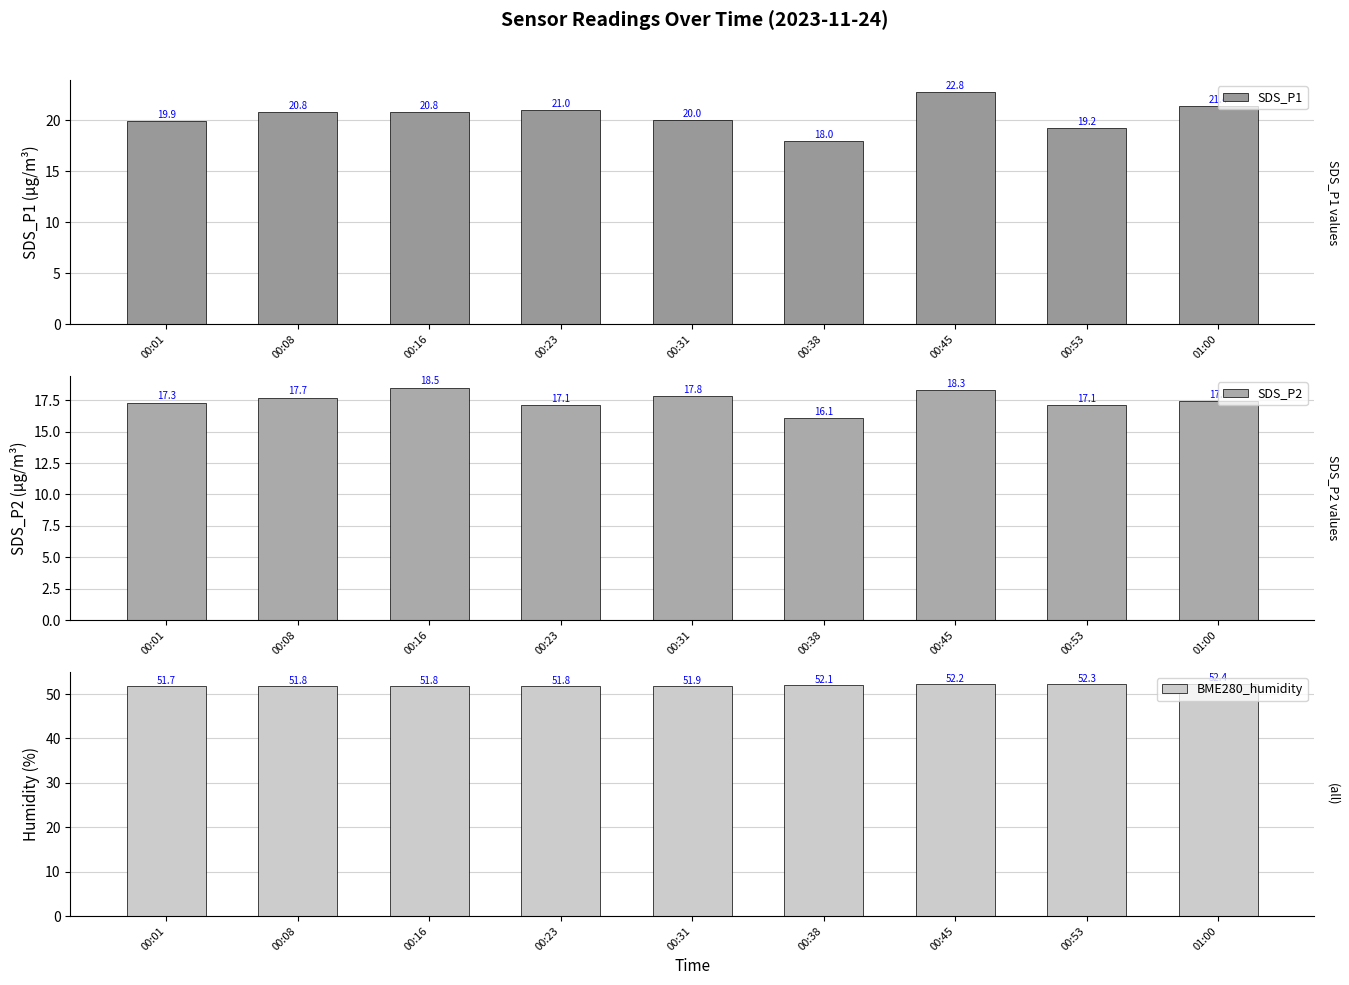

Rank the series at 00:01 from highest to lowest value.

BME280_humidity, SDS_P1, SDS_P2